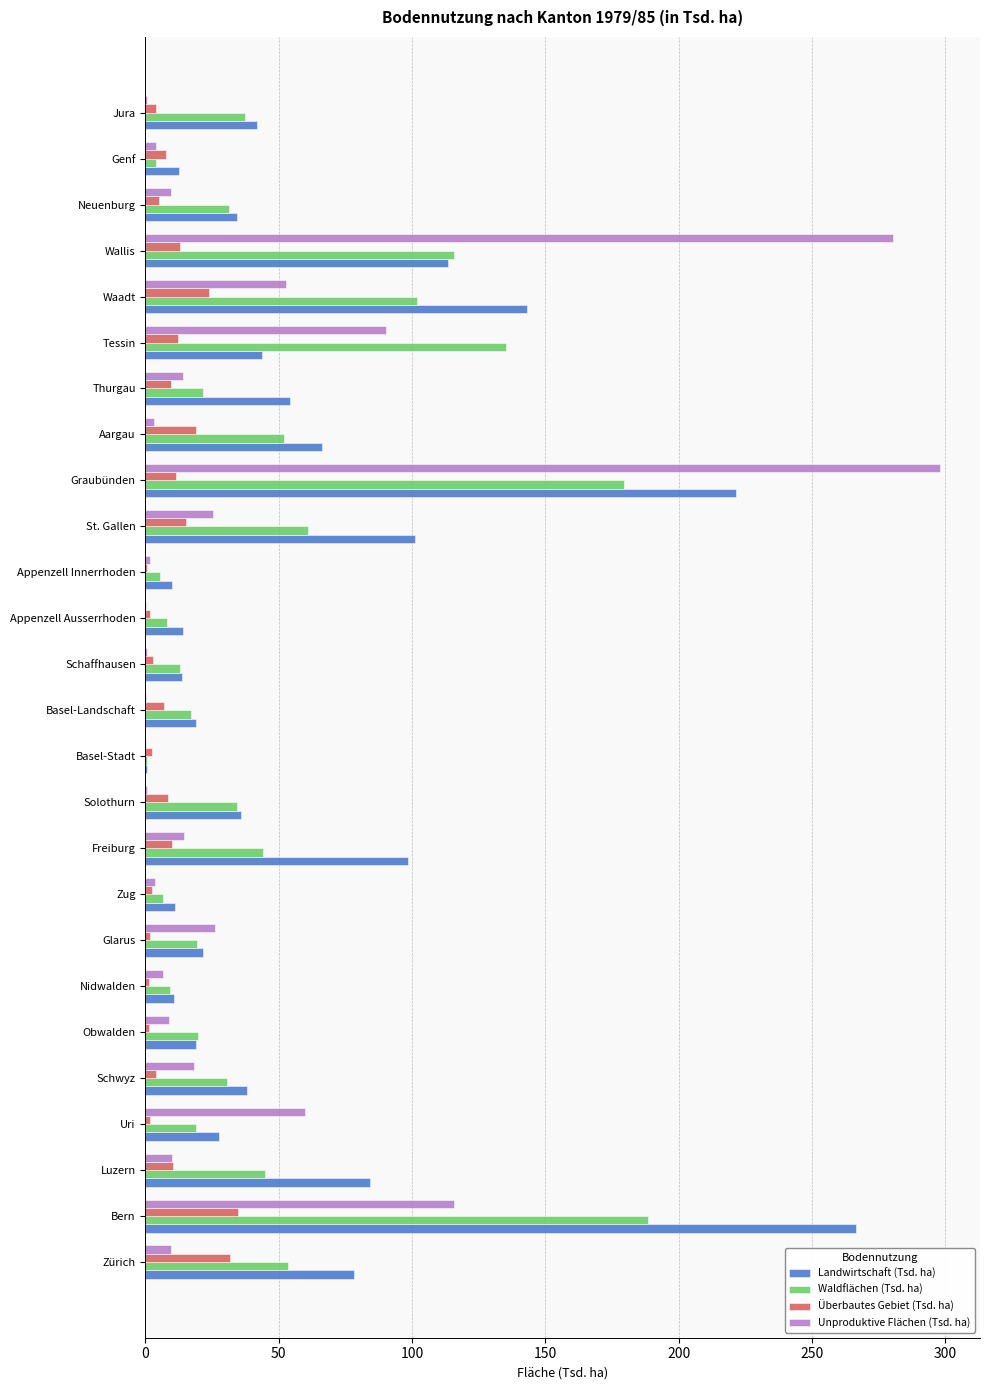

Where is Waldflächen (Tsd. ha) nearest to the value 94?

Waadt